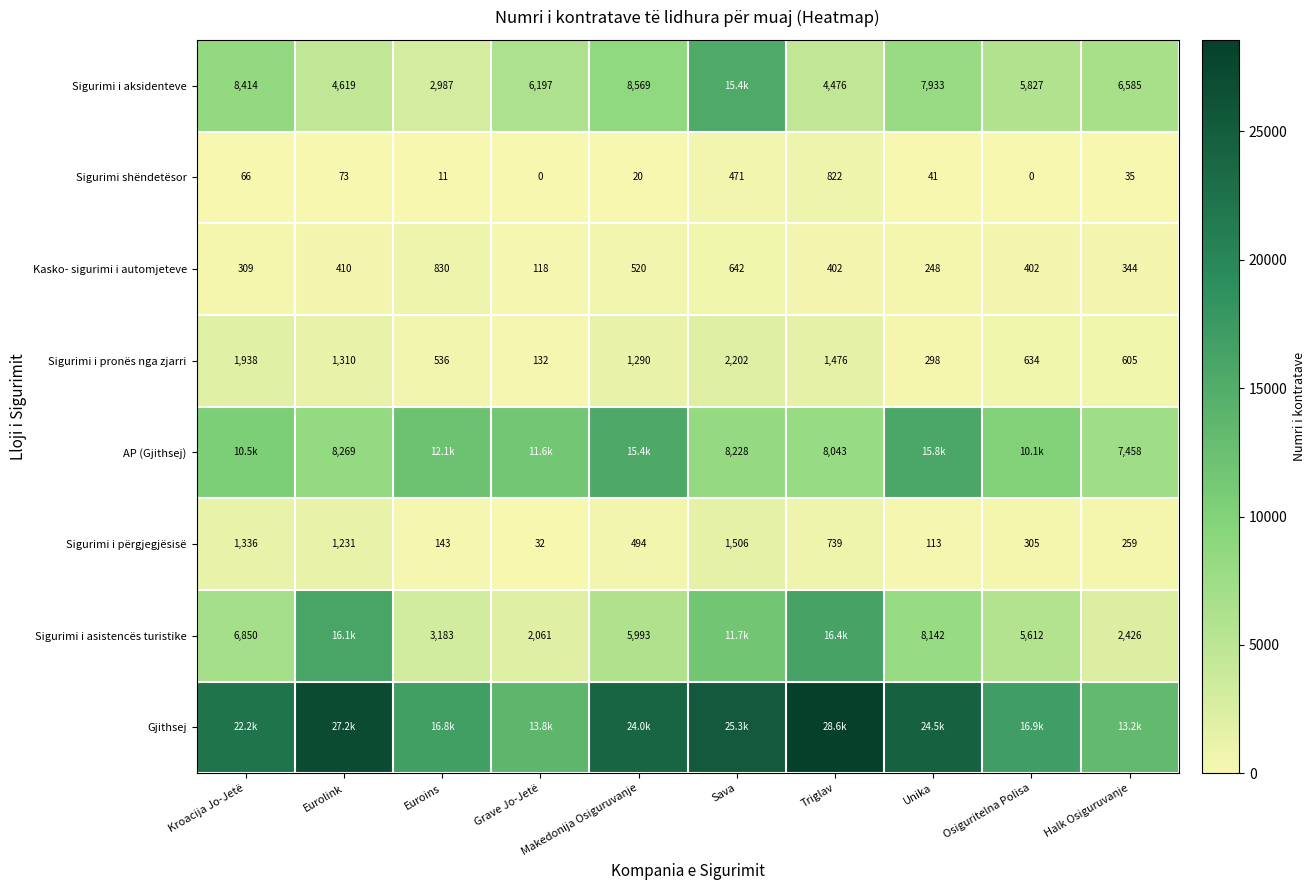

True or false: Kasko- sigurimi i automjeteve has a value of 160 at Osiguritelna Polisa.

False